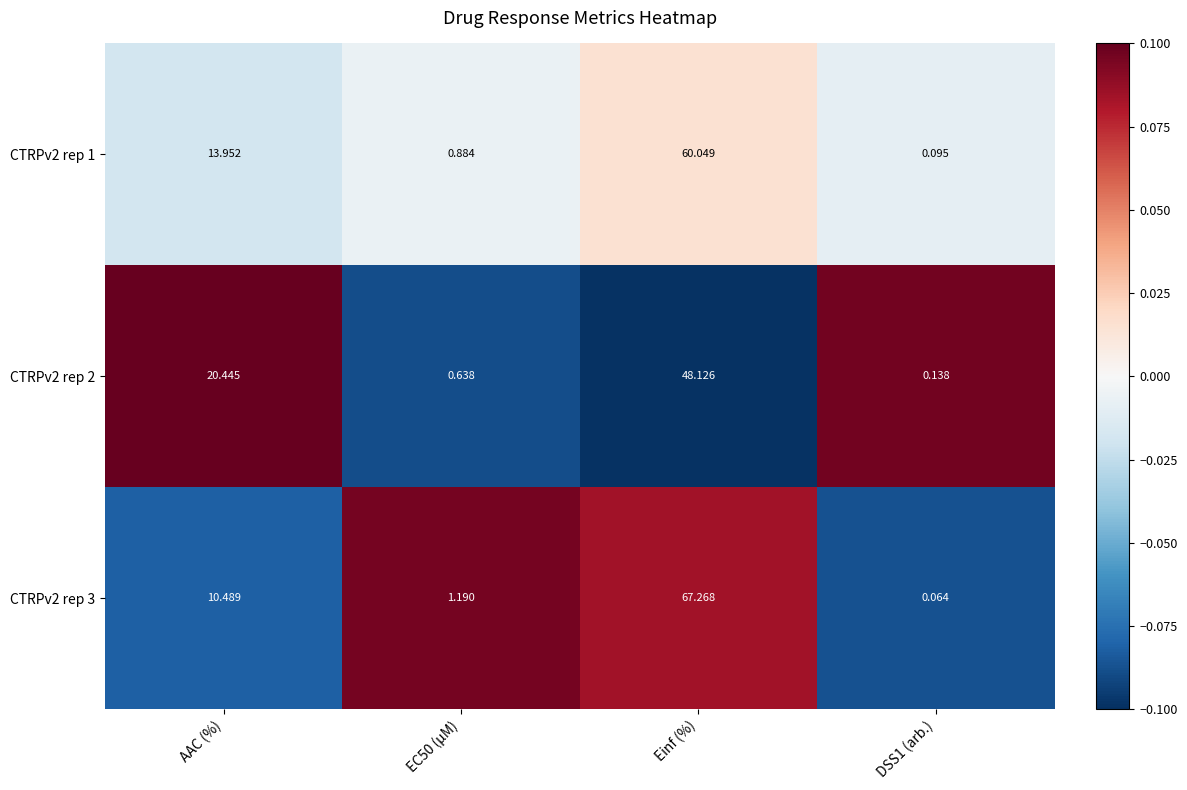

Where is CTRPv2 rep 3 nearest to the value 33?

AAC (%)